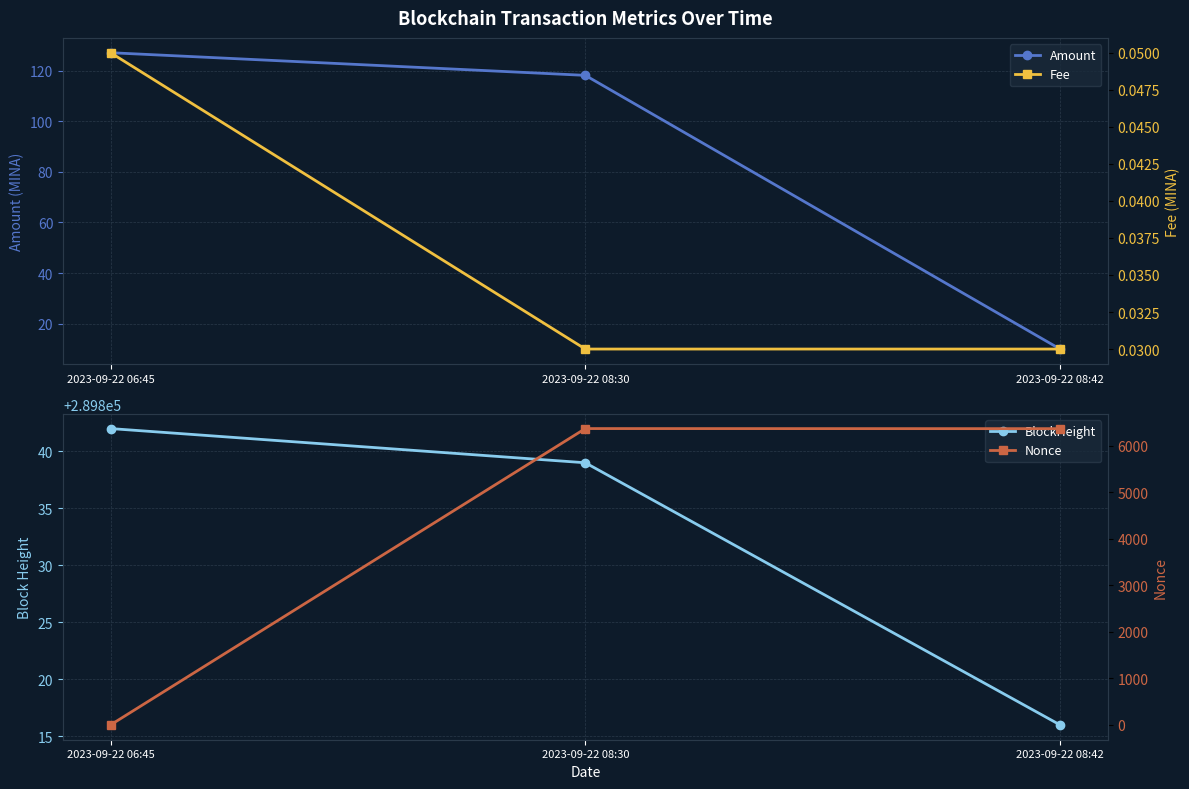

Is it true that Amount equals 118.1 at 2023-09-22 08:30?

True